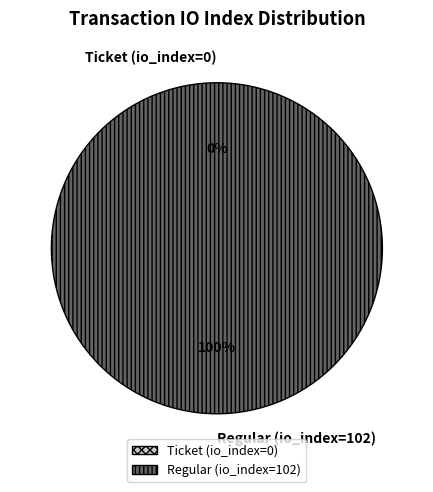

Do Ticket (io_index=0) and Regular (io_index=102) together represent more than half of the pie?

Yes